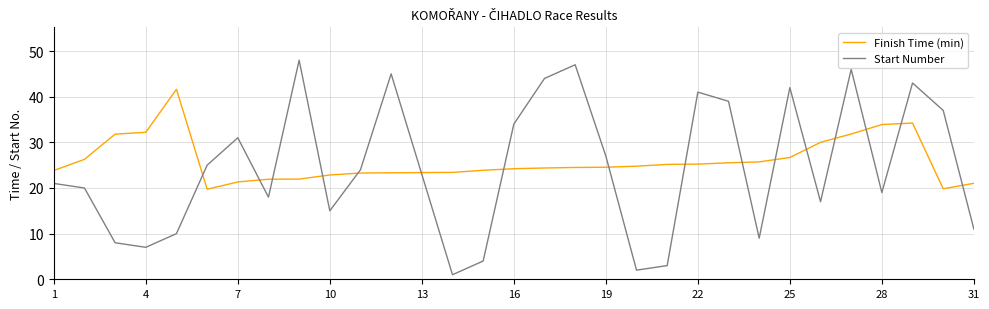

Rank the series by their average value, from highest to lowest.

Finish Time (min), Start Number